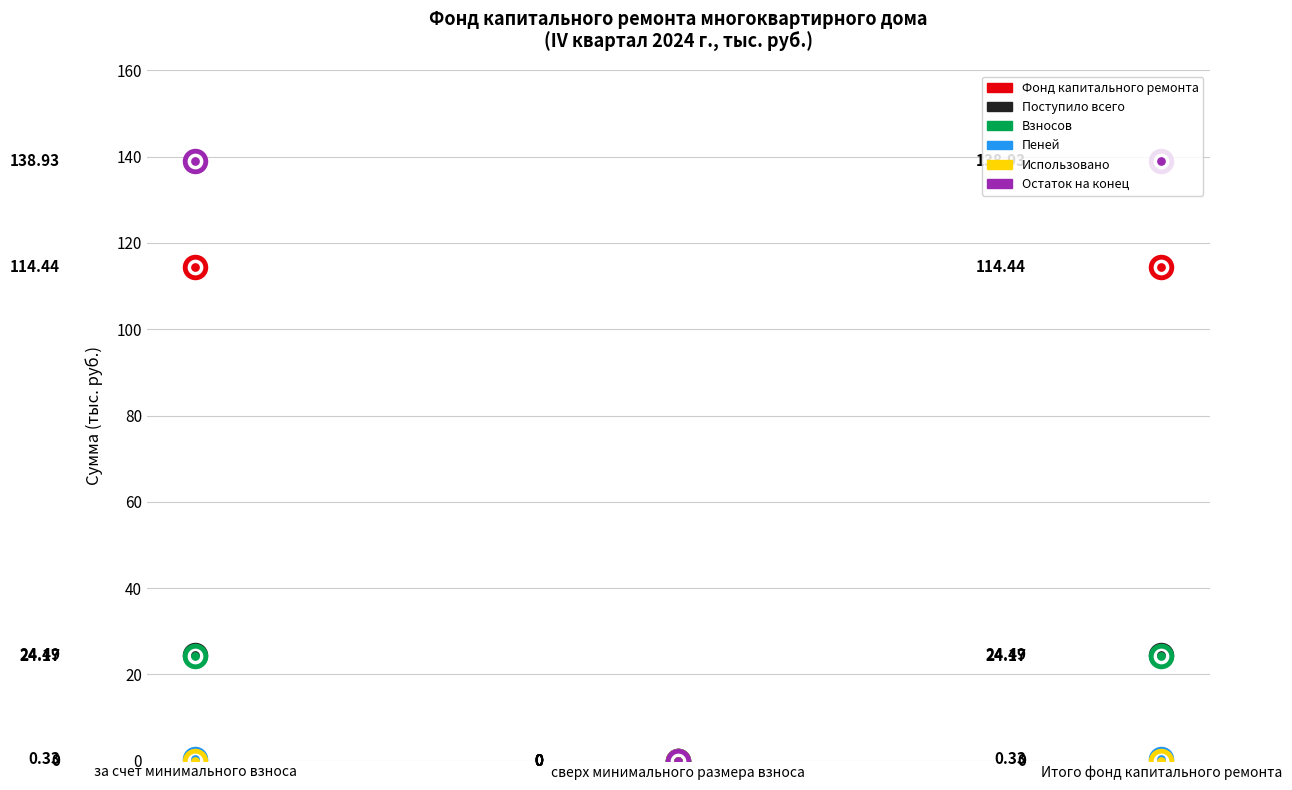

What is the total value across all series at Итого фонд капитального ремонта?

302.4